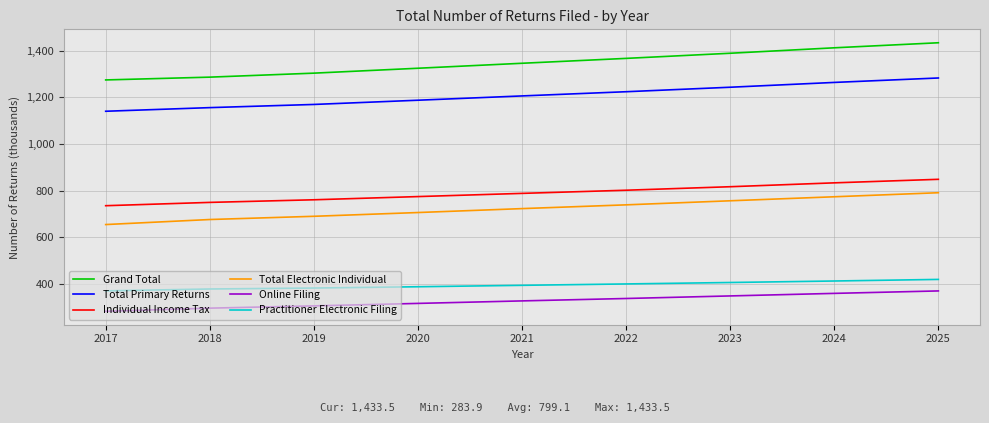

What is the difference between the highest and lowest values at 2021?

1017.3